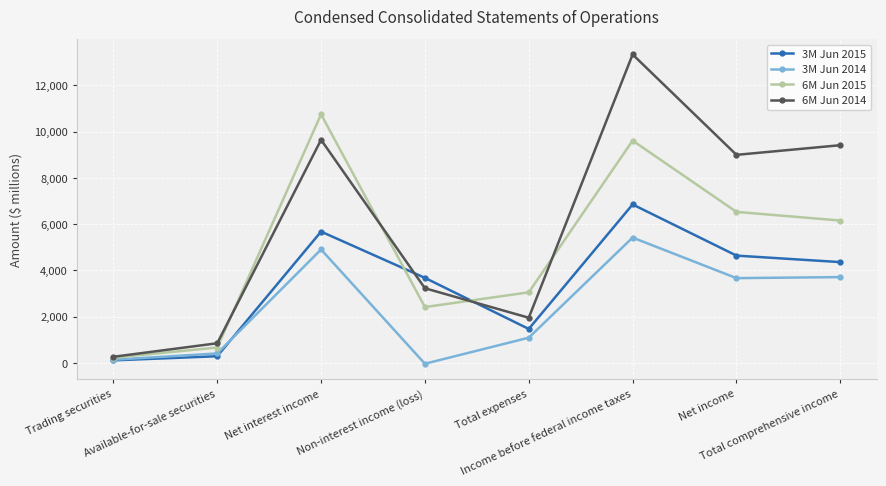

Is the value of 6M Jun 2015 at Available-for-sale securities greater than the value of 6M Jun 2014 at Net income?

No